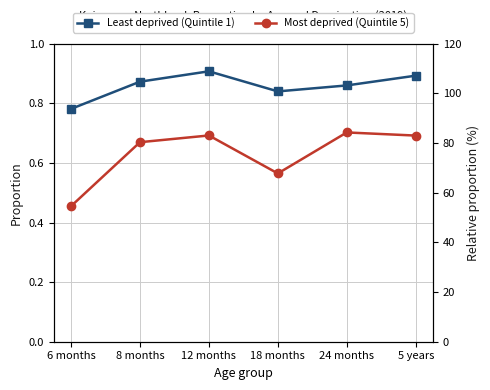

What are all the series names shown in the legend?

Least deprived (Quintile 1), Most deprived (Quintile 5)